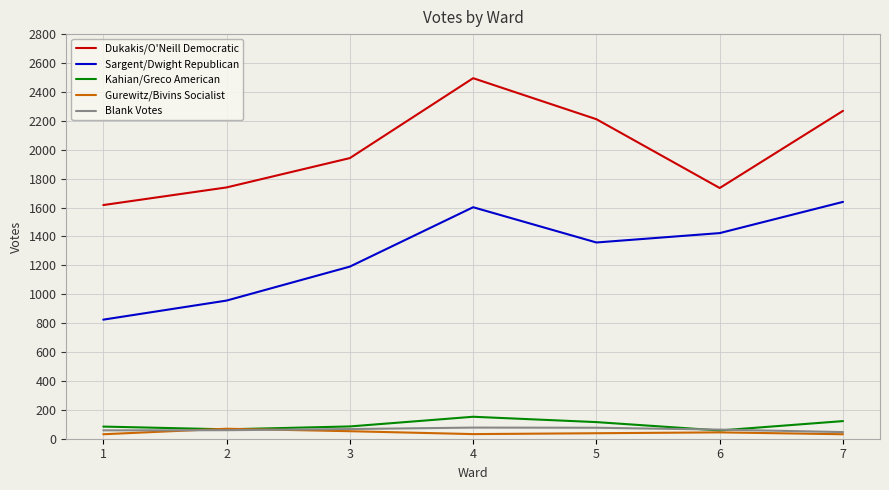

Which category has the highest value across all series?

4